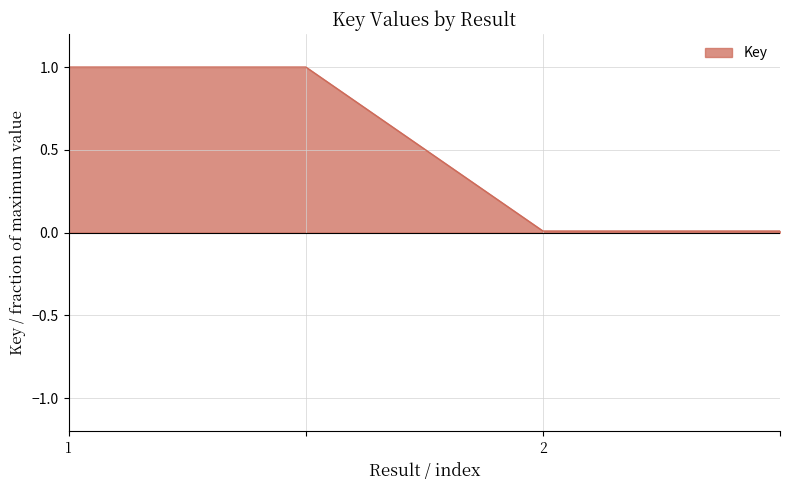

What is the greatest value displayed?

1.0